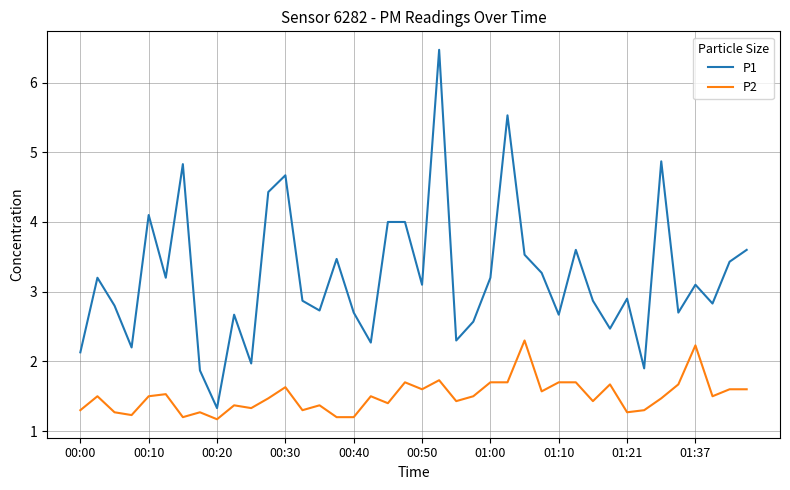

Which series has the largest total across all categories?

P1